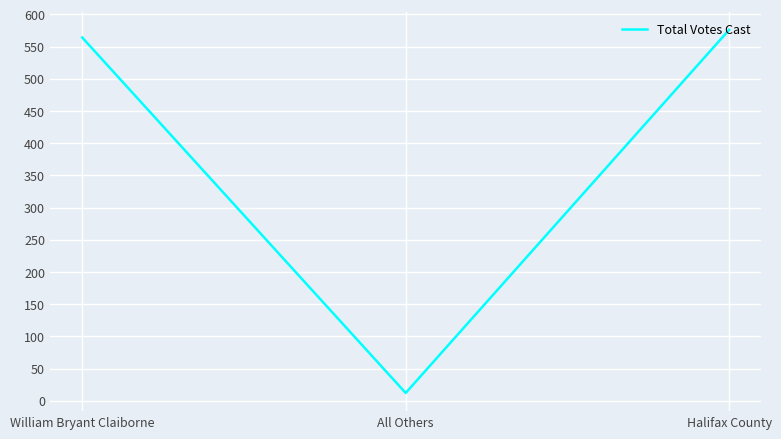

What is the difference between the second highest and minimum values?

552